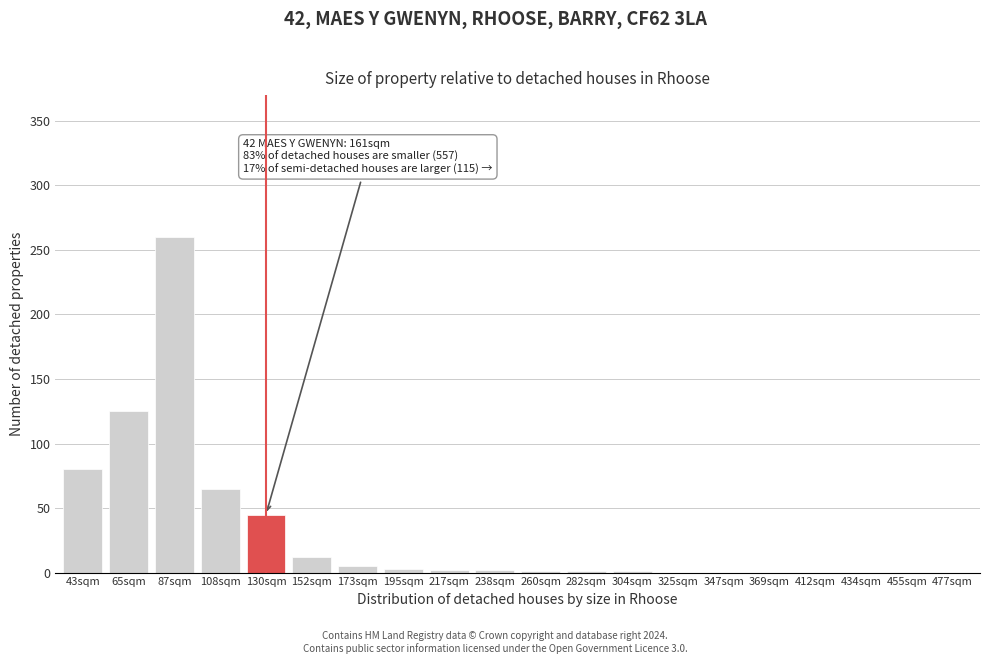

Which has a higher value, 43sqm or 152sqm?

43sqm